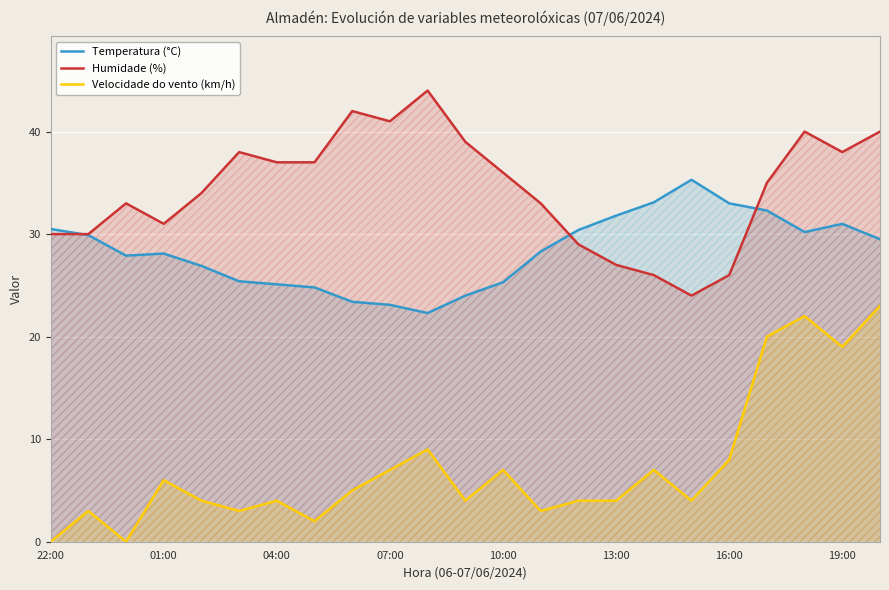

True or false: Velocidade do vento (km/h) and Humidade (%) cross at least once.

False